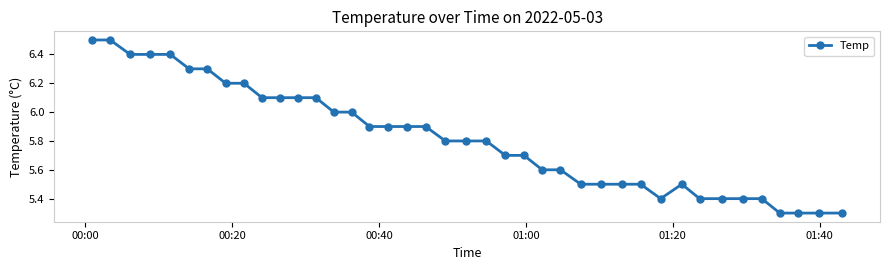

What is the difference between the maximum and minimum values?

1.2